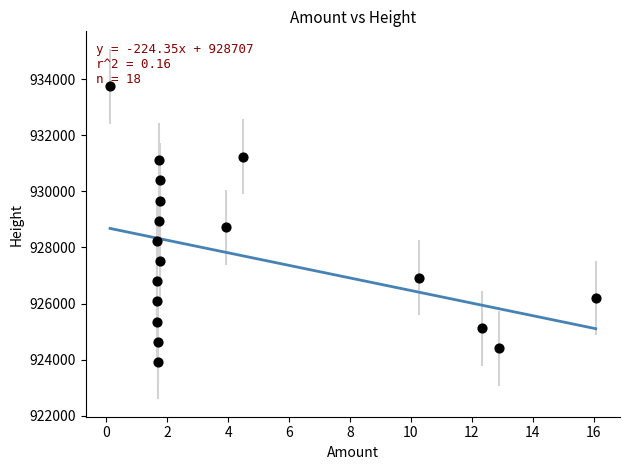

What is the range of Y values (max minus min)?

9839